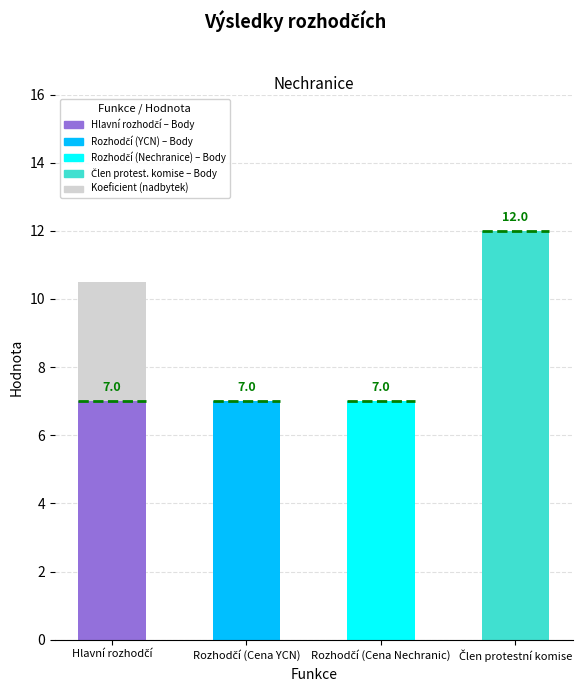

At which label does Body reach its peak?

Člen protestní komise